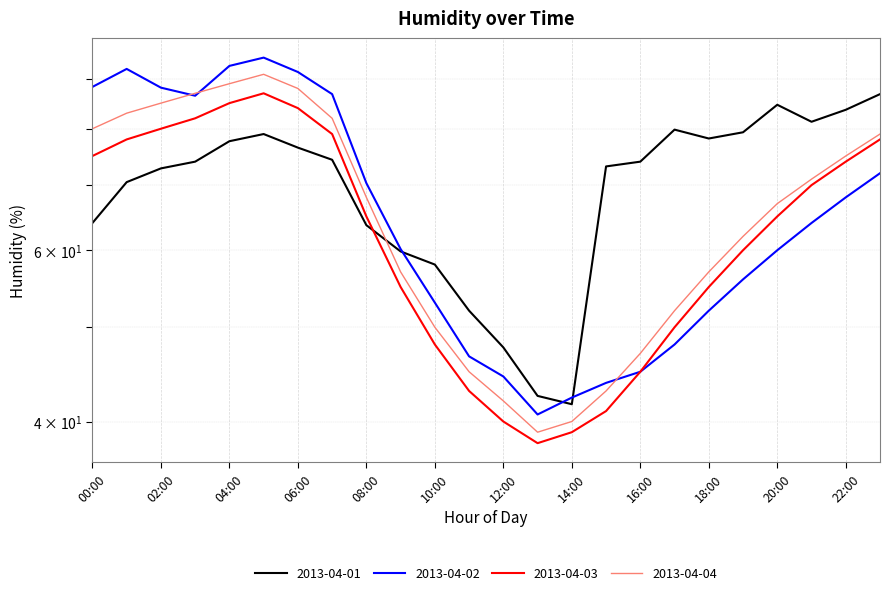

At 08:00, list the series in order from smallest to largest.

2013-04-01, 2013-04-03, 2013-04-04, 2013-04-02